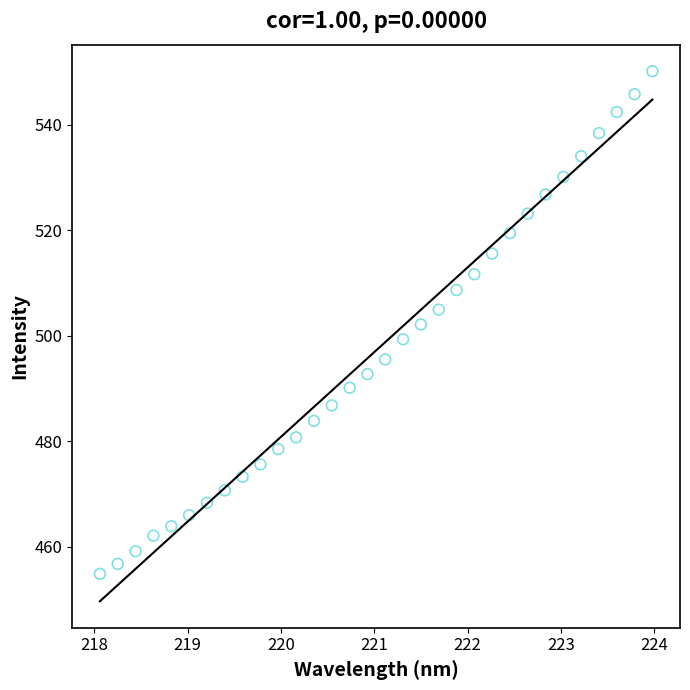

What is the range of X values (max minus min)?

5.9